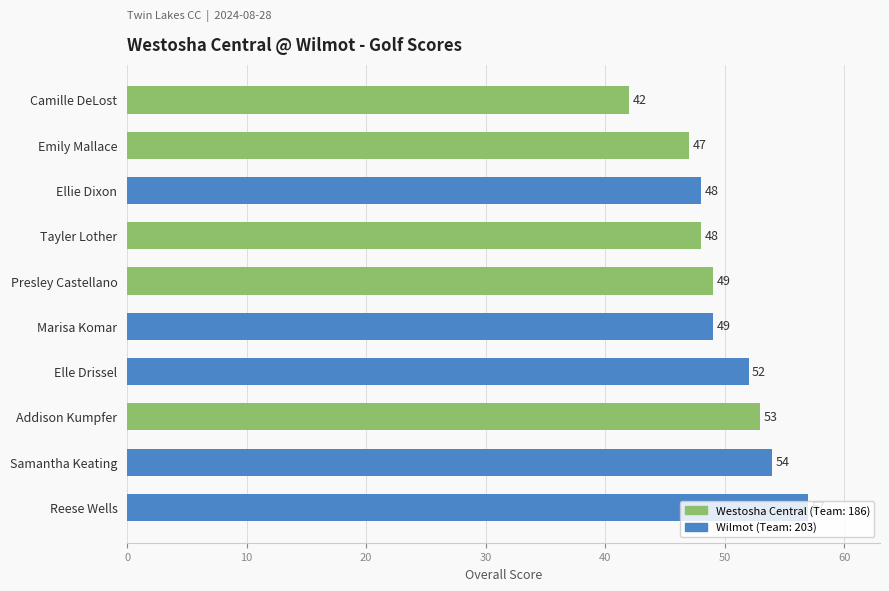

What is the smallest value displayed?

42